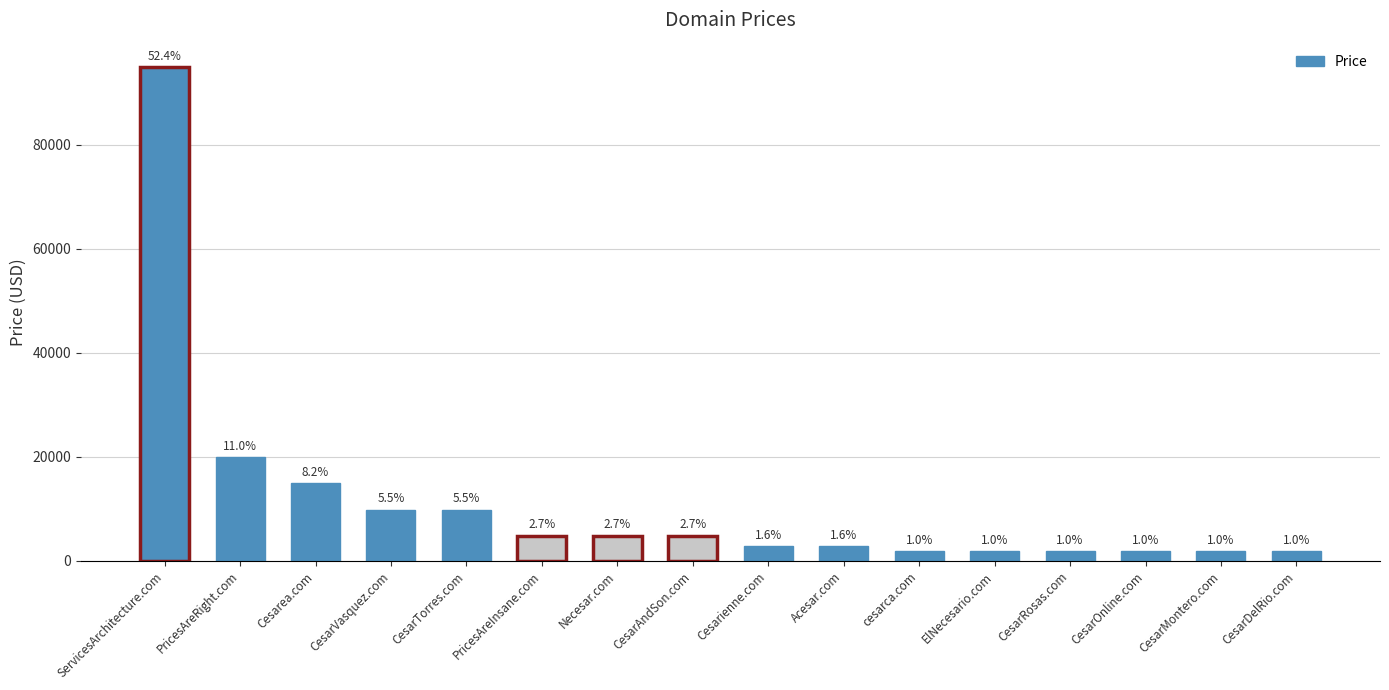

Are the bars horizontal?

No